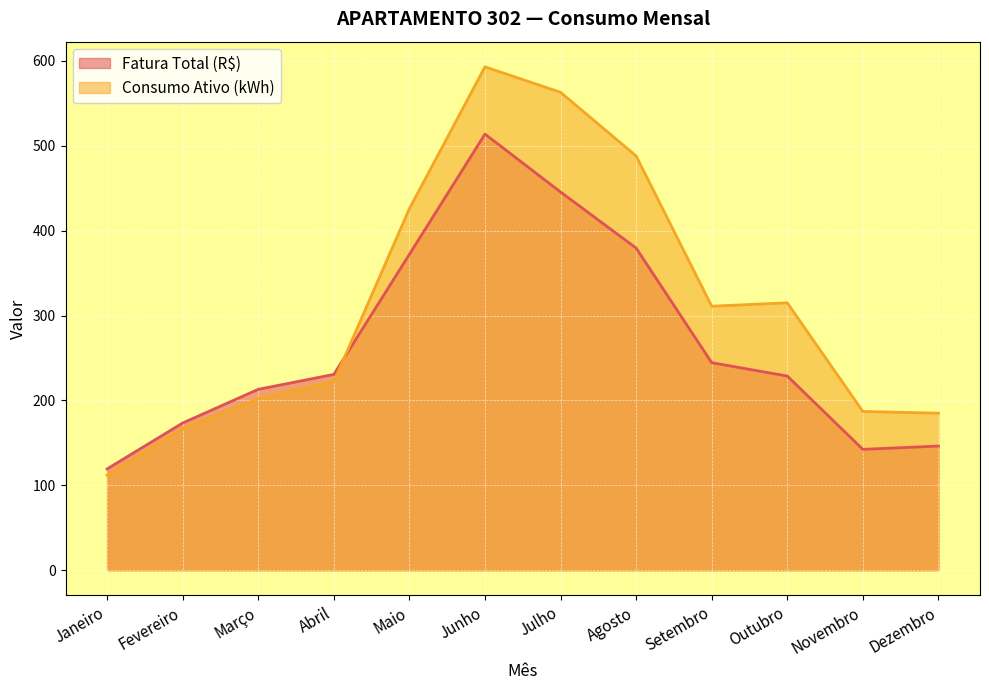

Is it true that Consumo Ativo (kWh) equals 112.0 at Janeiro?

True